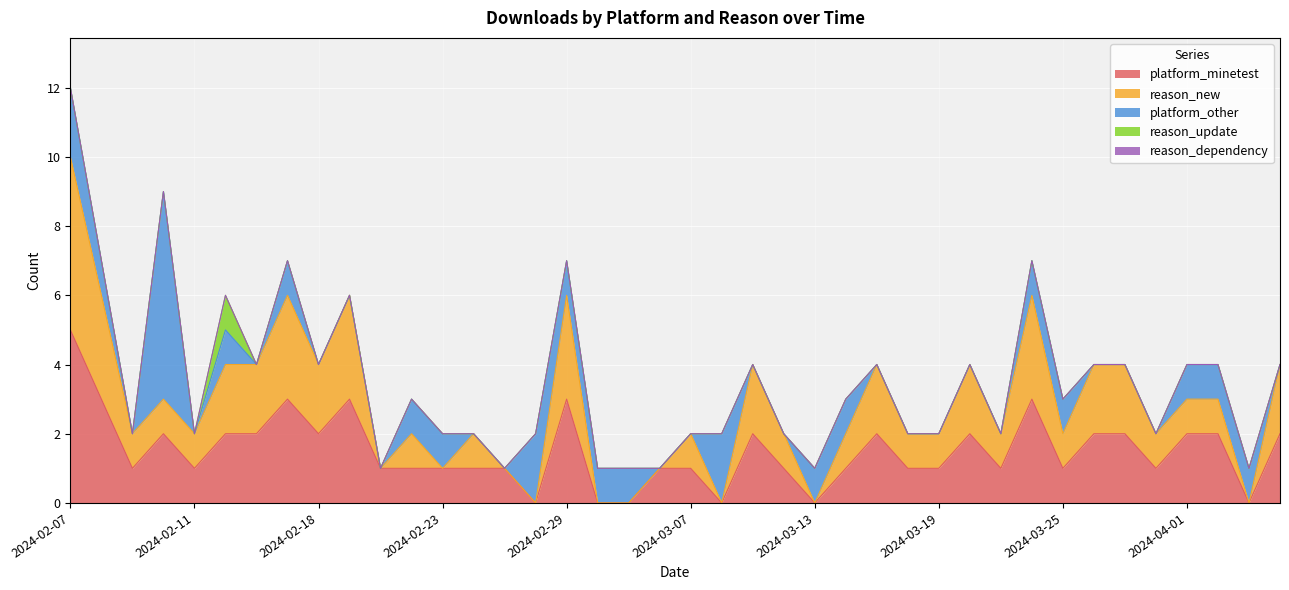

At which category is the sum across all series the highest?

2024-02-07